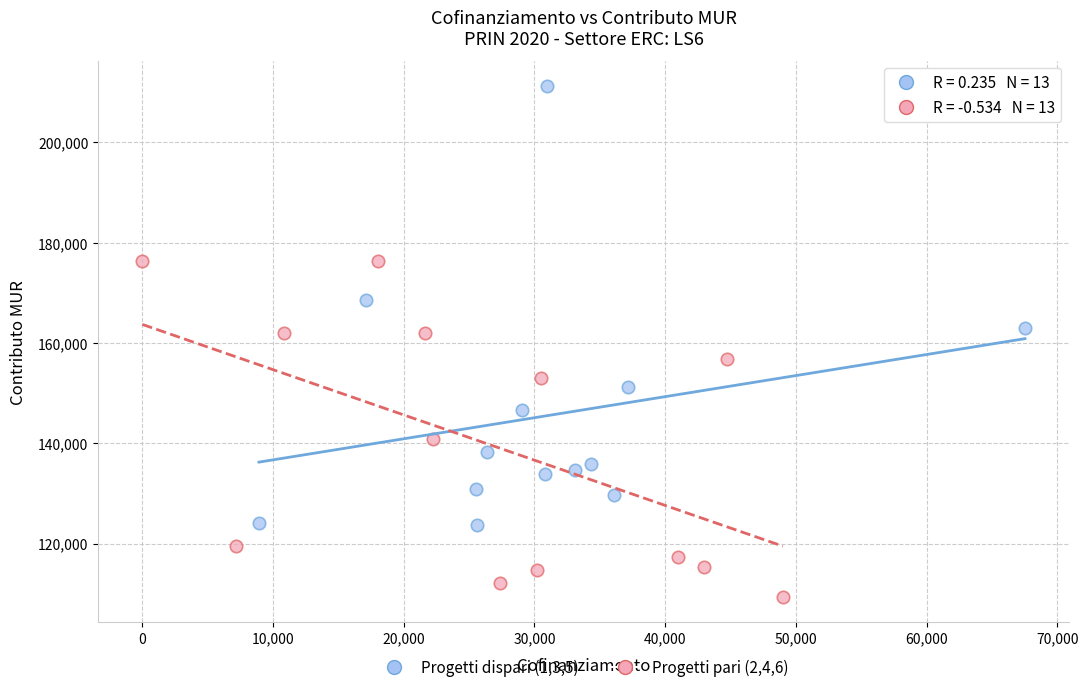

Which series contains the lowest Y value?

Progetti pari (2,4,6)